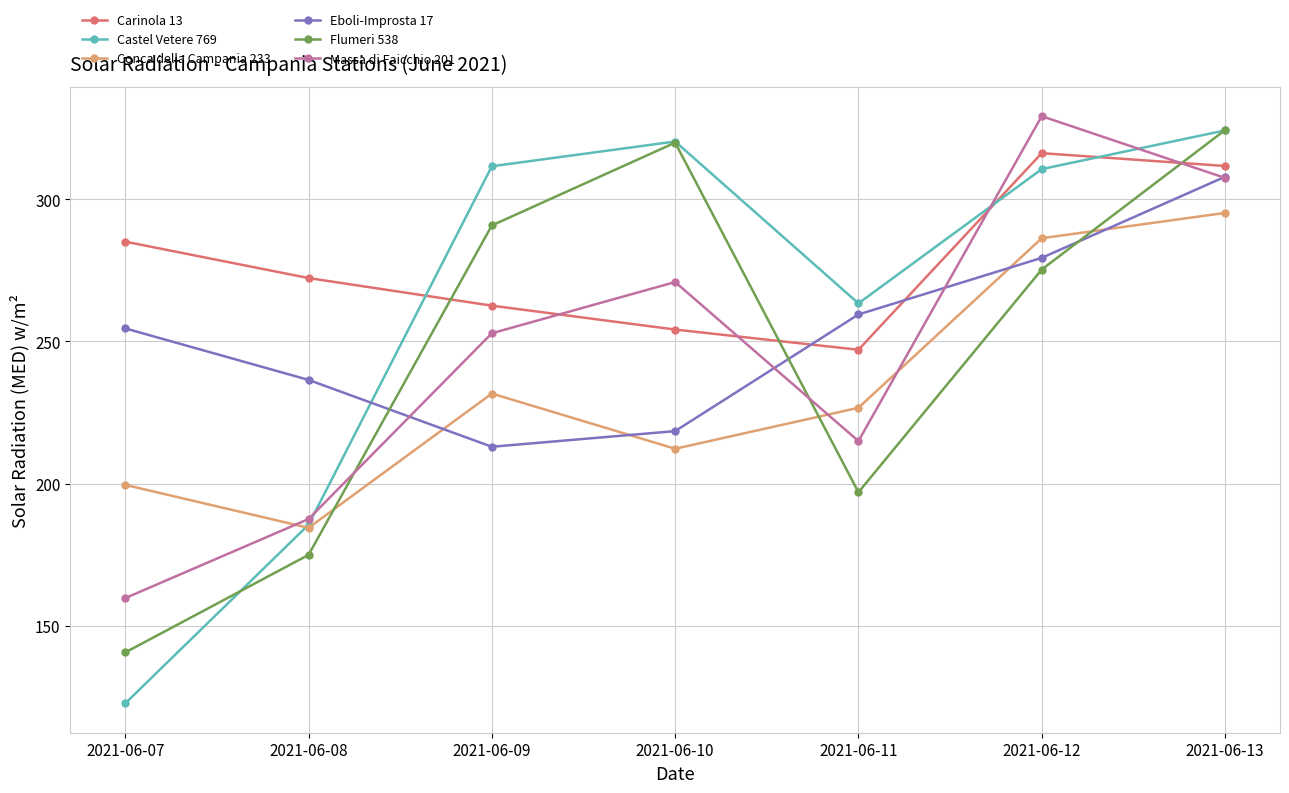

True or false: Castel Vetere 769 and Eboli-Improsta 17 intersect in this chart.

True